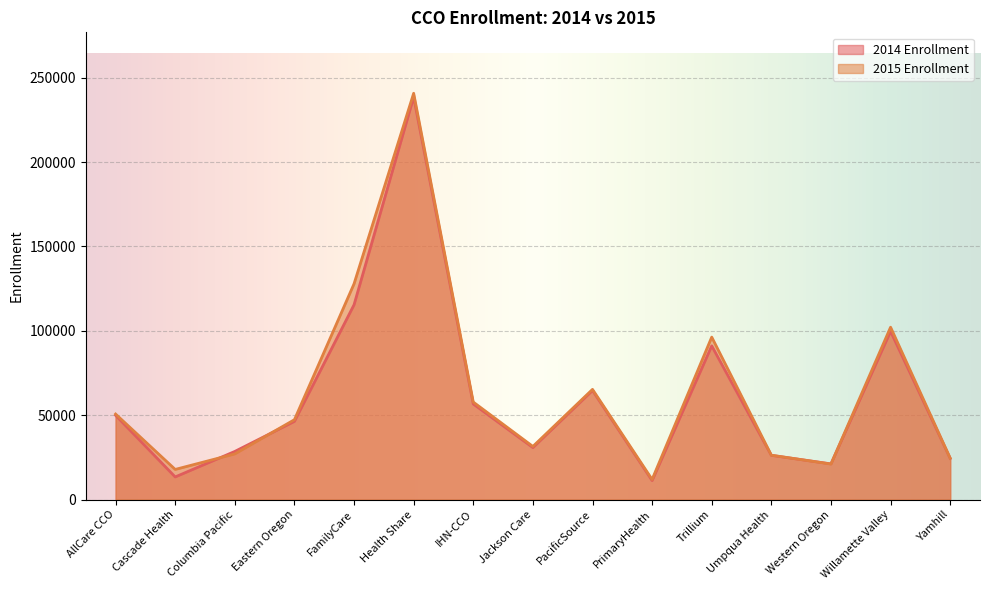

What is the average value of the 2015 Enrollment series?

63226